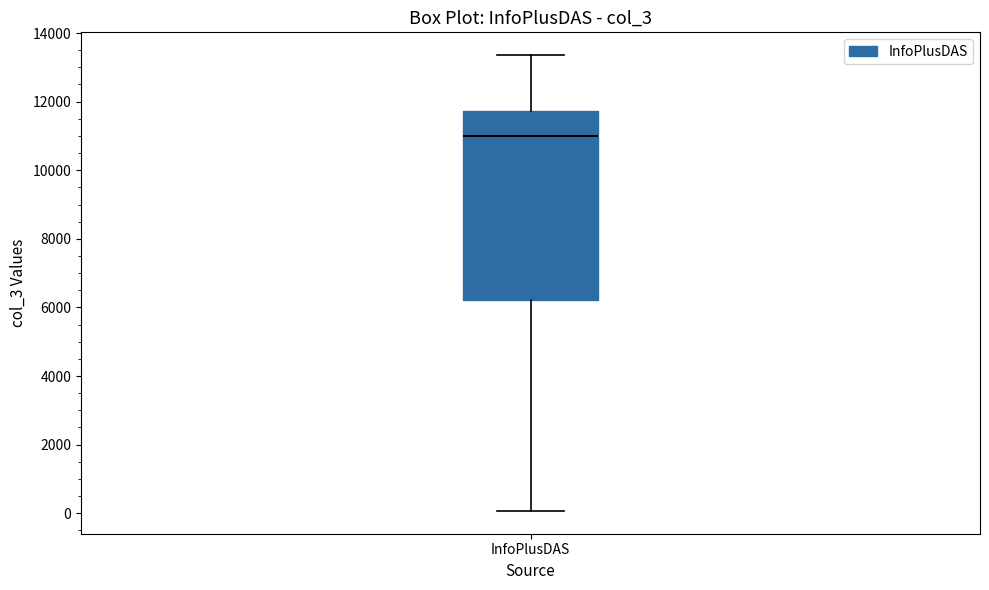

Transcribe this box plot: give where the median line is, the range the box spans, and where the two whiskers end, as read against the y-axis. The values are not printed on the chart, so give them approximately, as read against the axis.

median 11000, box 6200 to 11800, whiskers 0 to 13400